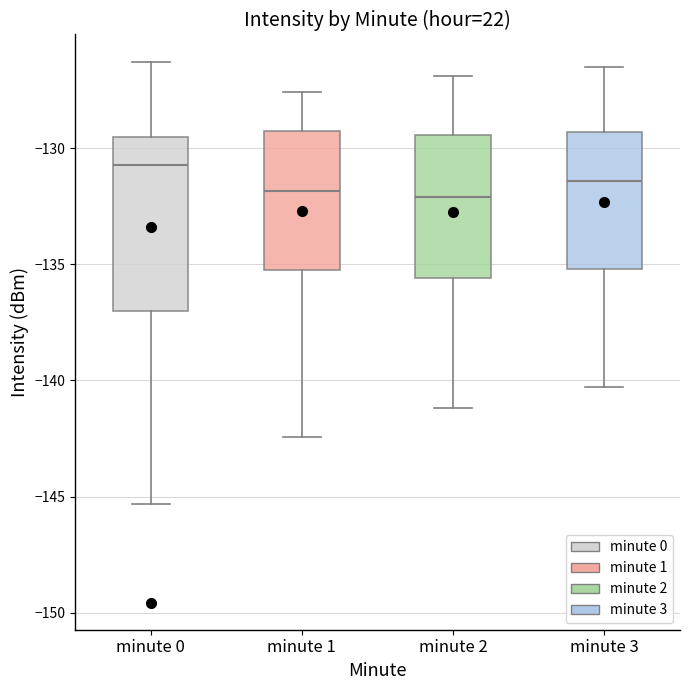

Reading left to right, read every box against the y-axis: the position of its median line, the range the box covers, and the ends of its whiskers. The values are not printed on the chart, so give them approximately, as read against the axis.

minute 0: median -130.5, box -137.0 to -129.5, whiskers -145.5 to -126.5
minute 1: median -132.0, box -135.5 to -129.5, whiskers -142.5 to -127.5
minute 2: median -132.0, box -135.5 to -129.5, whiskers -141.0 to -127.0
minute 3: median -131.5, box -135.0 to -129.5, whiskers -140.5 to -126.5